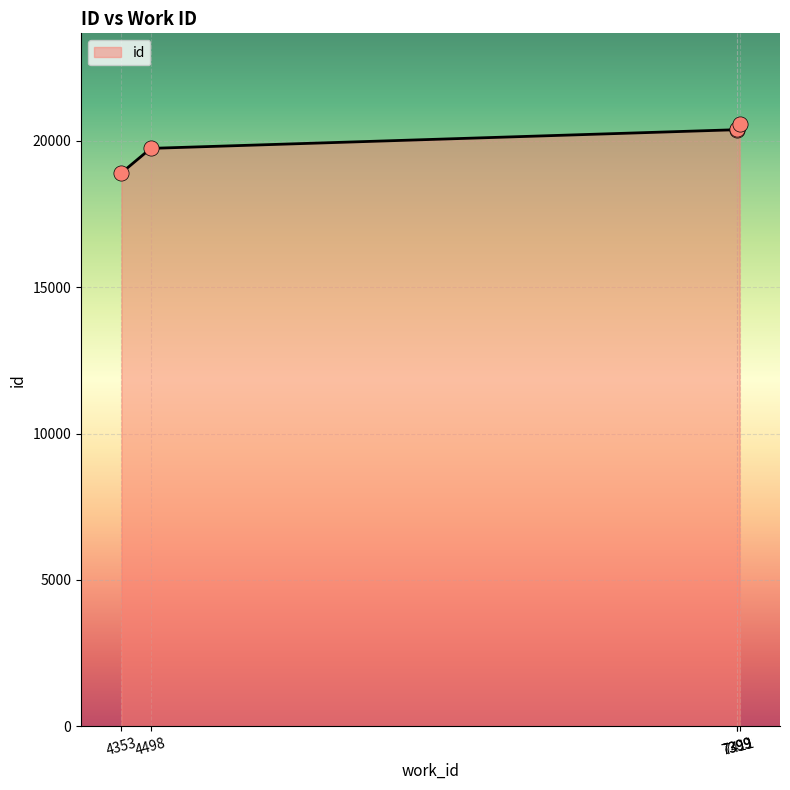

What is the ratio of the value at 7399 to the value at 7399?

1.0